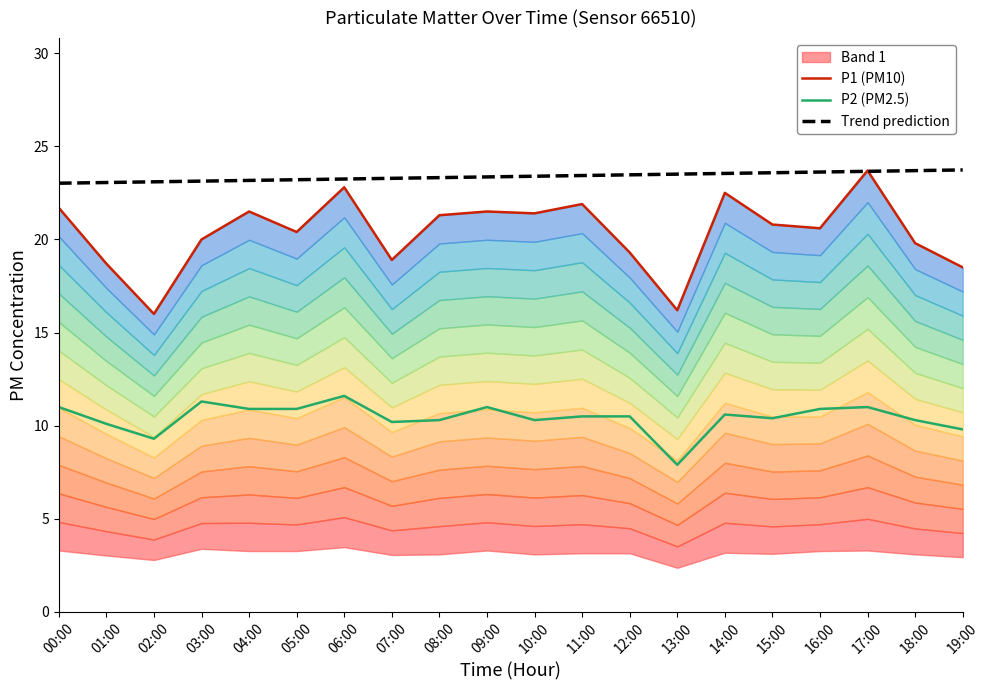

At how many categories does at least one series exceed 16?

20